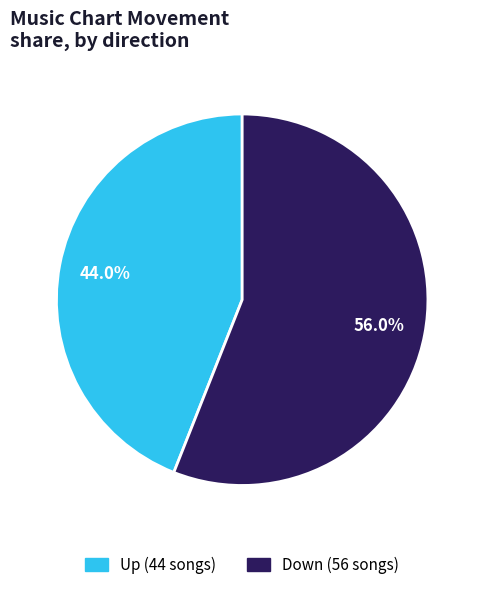

Is there any slice that represents more than half of the pie?

Yes